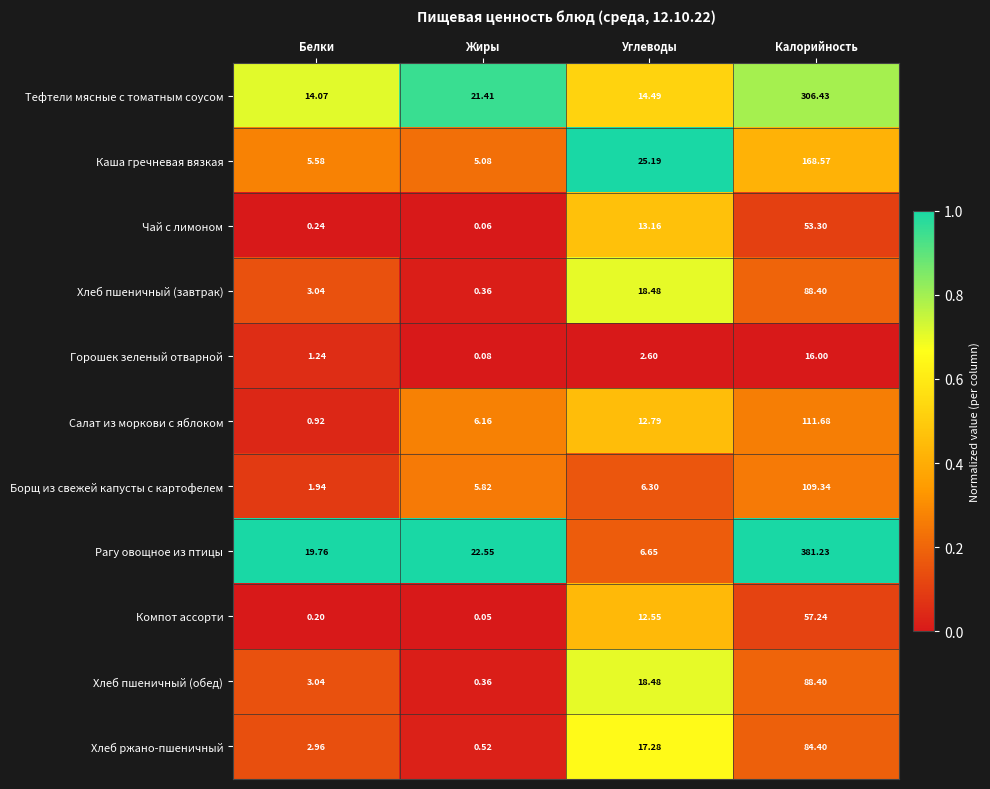

Which series has the widest spread of values?

Рагу овощное из птицы